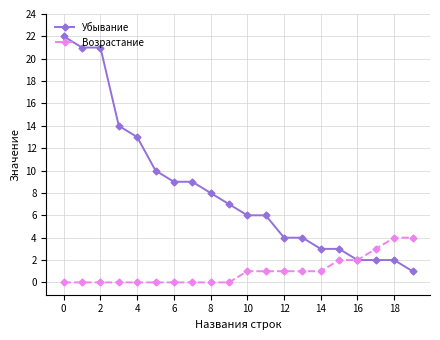

What are all the series names shown in the legend?

Убывание, Возрастание